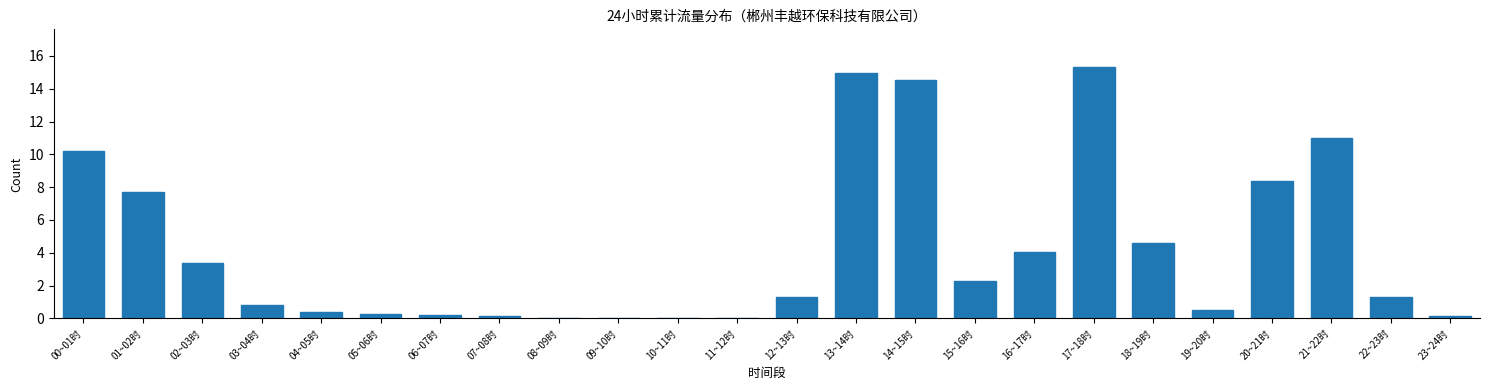

Which category has the highest value across all series?

17~18时